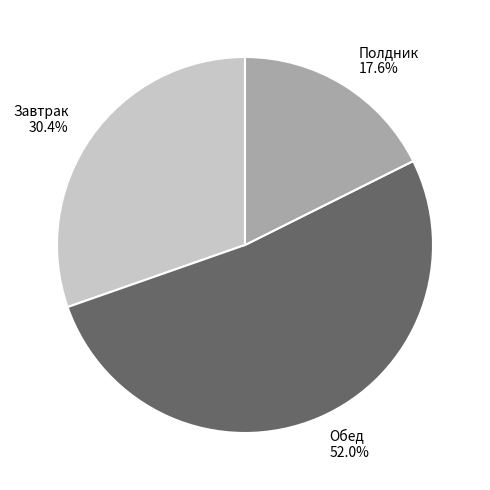

Count the number of slices in the pie.

3